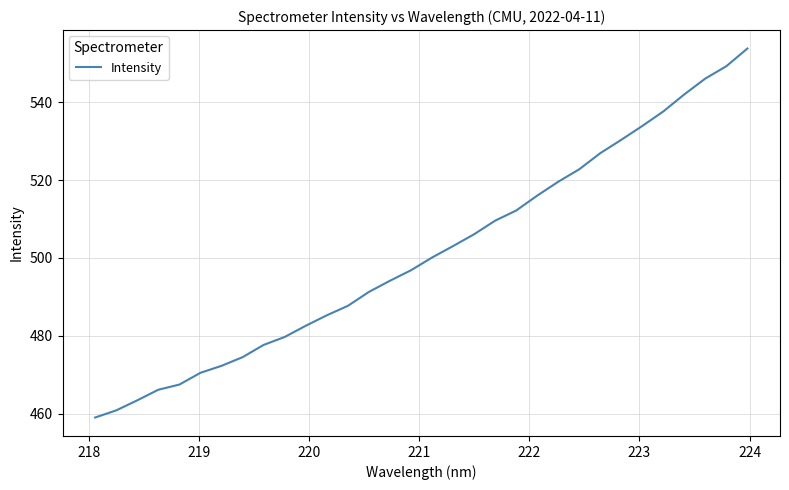

What is the difference between the second highest and minimum values?

90.2